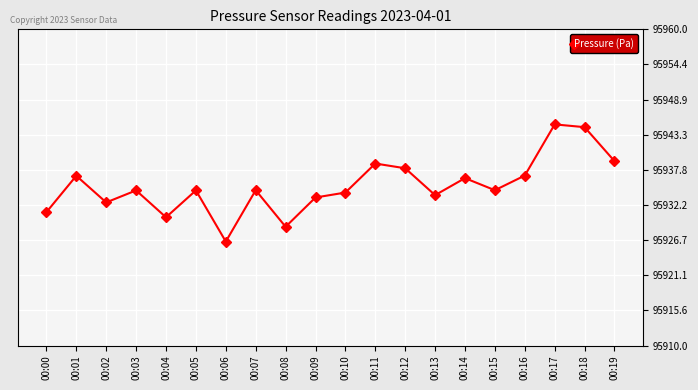

What is the sum of all values?

1918704.4